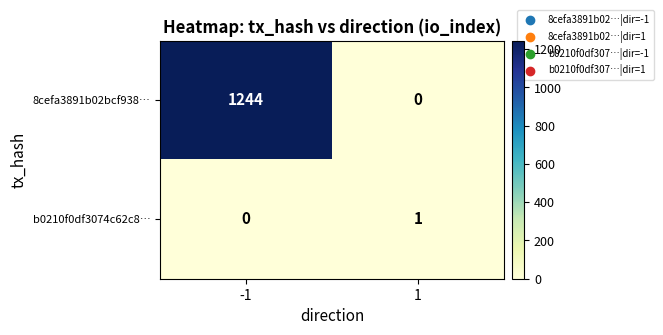

Between -1 and 1, which series saw the biggest shift?

8cefa3891b02bcf938…